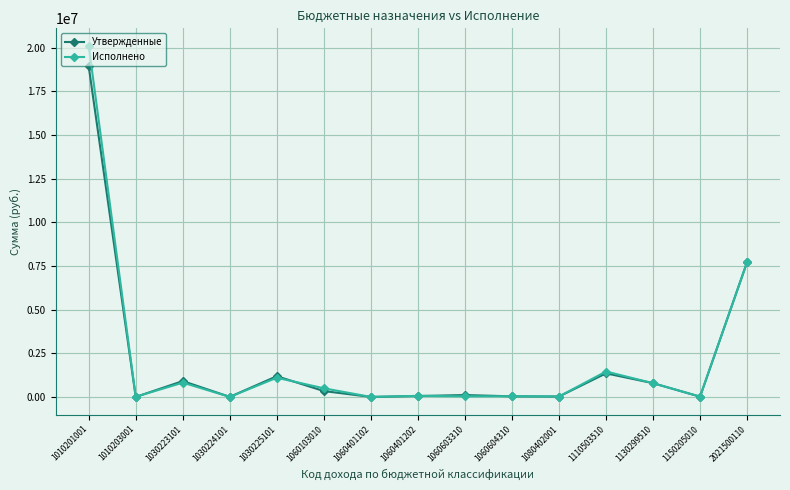

Is this an area chart (filled region under the line)?

No